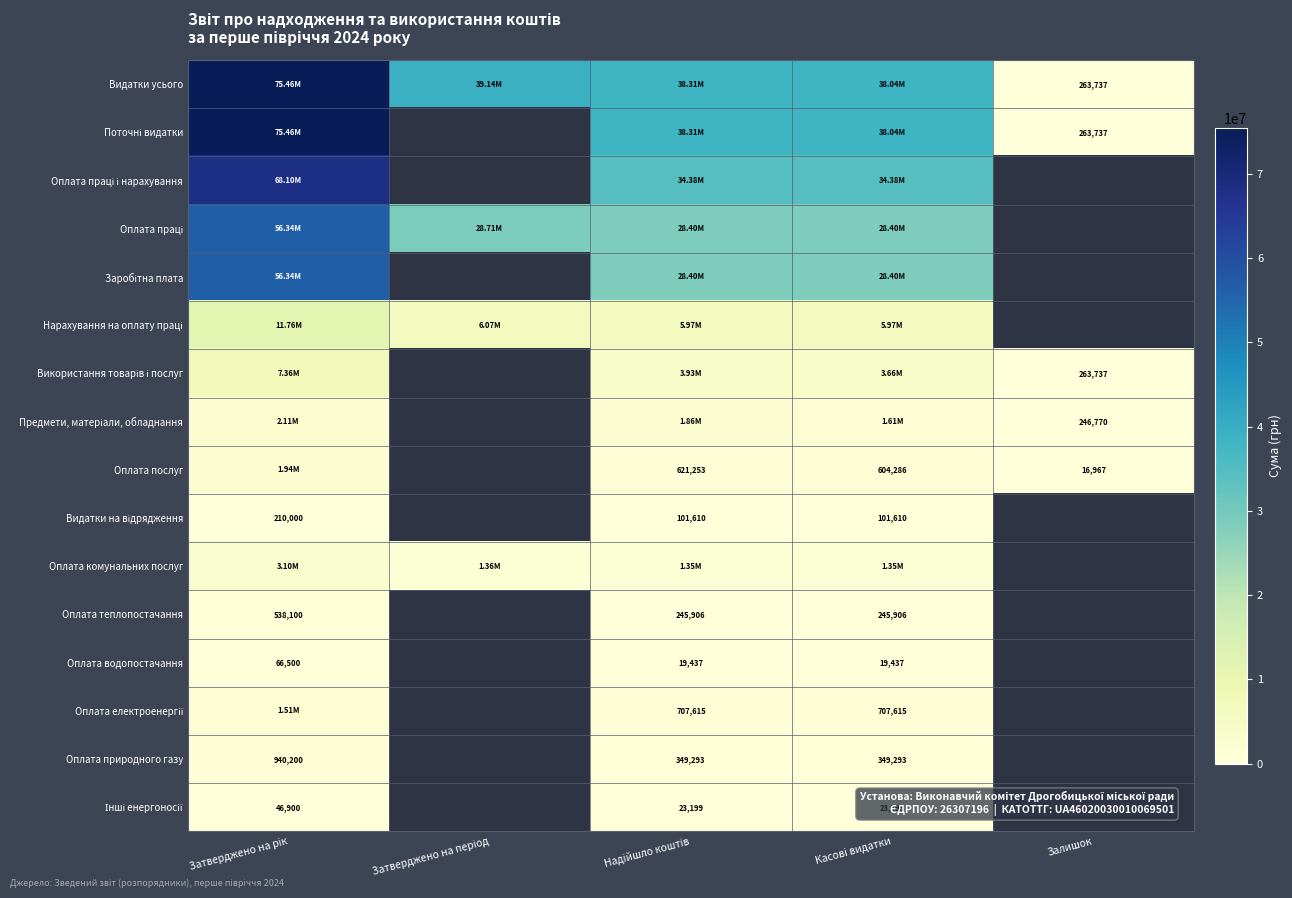

The Оплата послуг series shows 1941450.0 at Затверджено на рік. True or false?

True